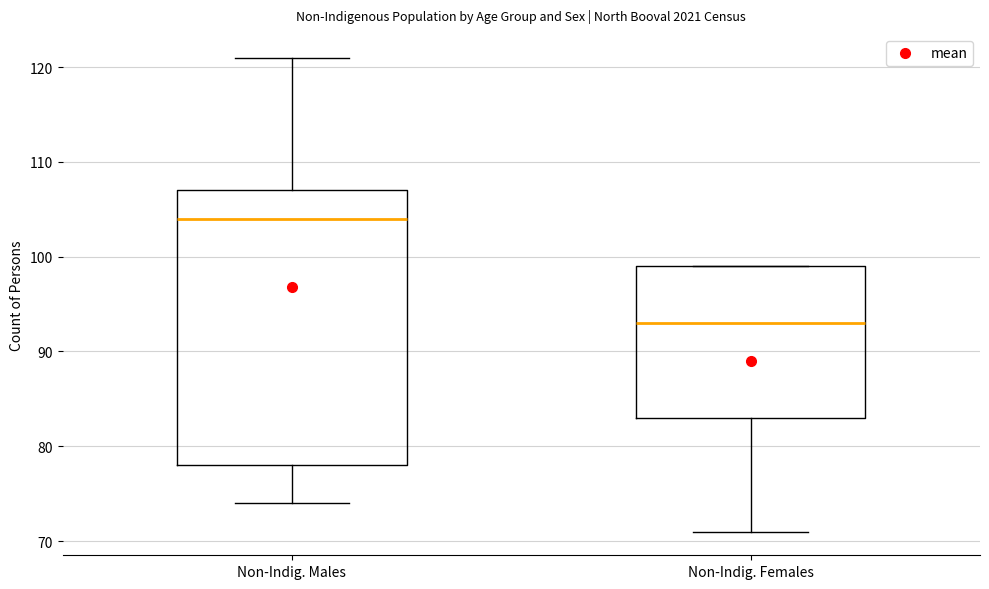

Where is the lower edge of the box for Non-Indig. Males on the y-axis? The values are not printed on the chart, so give them approximately, as read against the axis.

78